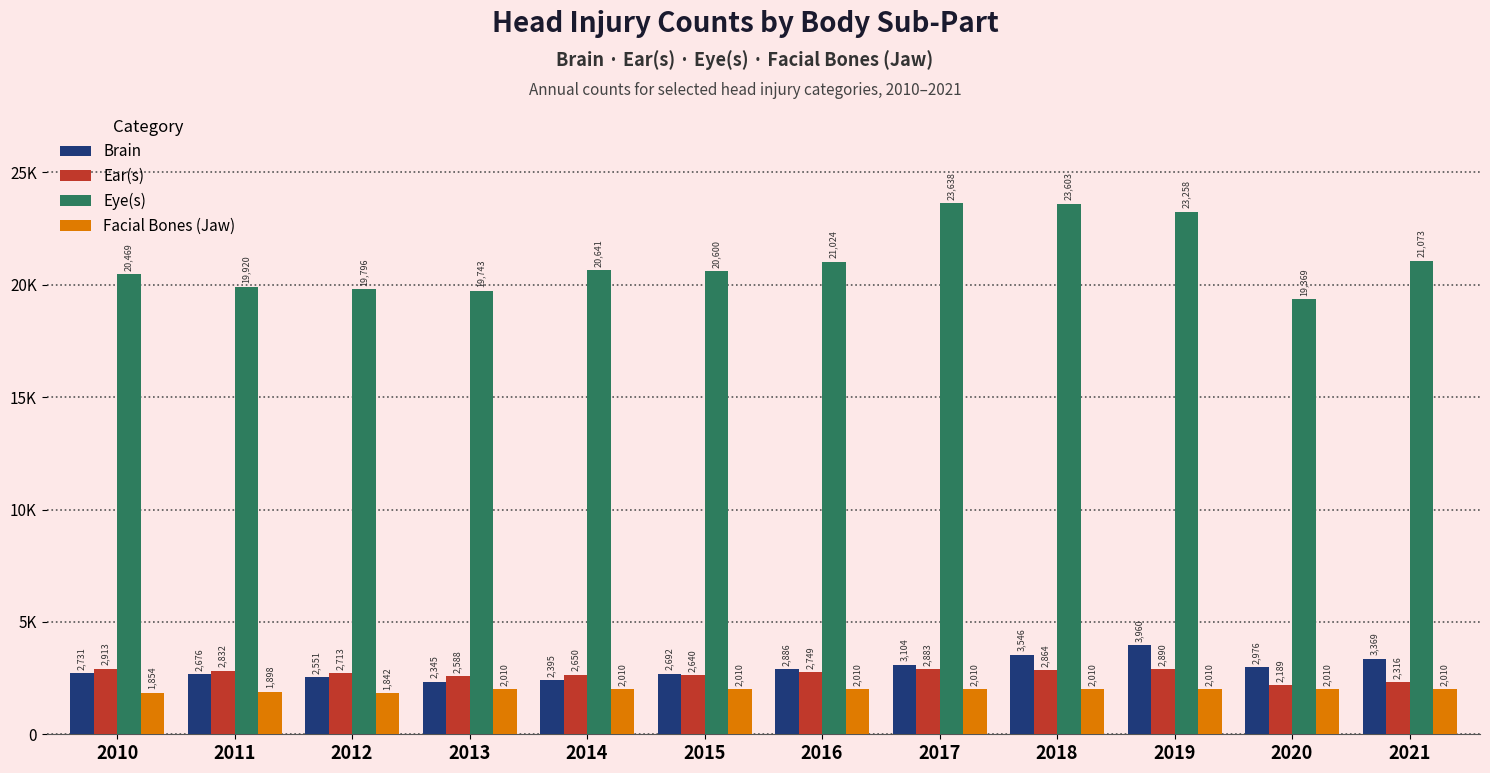

Reading right to left, extract all data points from this chart.

Brain: 3369	2976	3960	3546	3104	2886	2692	2395	2345	2551	2676	2731
Ear(s): 2316	2189	2890	2864	2883	2749	2640	2650	2588	2713	2832	2913
Eye(s): 21073	19369	23258	23603	23638	21024	20600	20641	19743	19796	19920	20469
Facial Bones (Jaw): 2010	2010	2010	2010	2010	2010	2010	2010	2010	1842	1898	1854